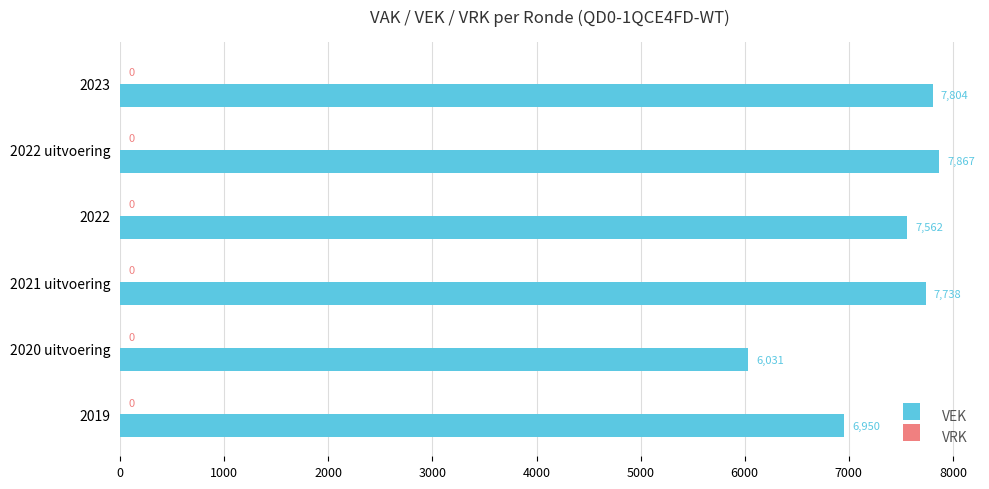

What is the difference between the second highest and minimum values?

1773